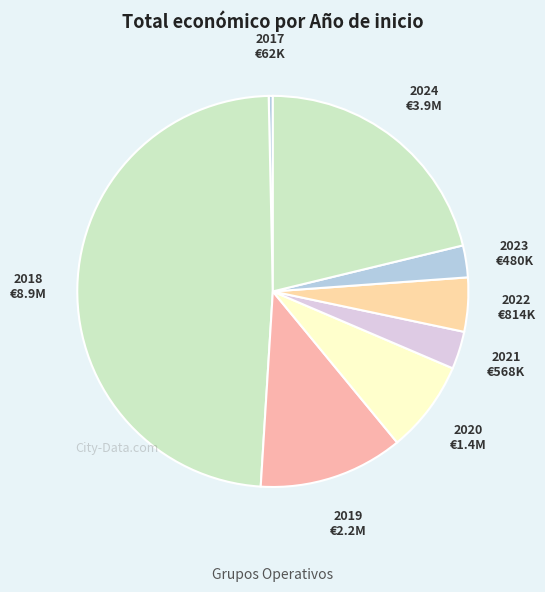

Which slice is the smallest?

2017